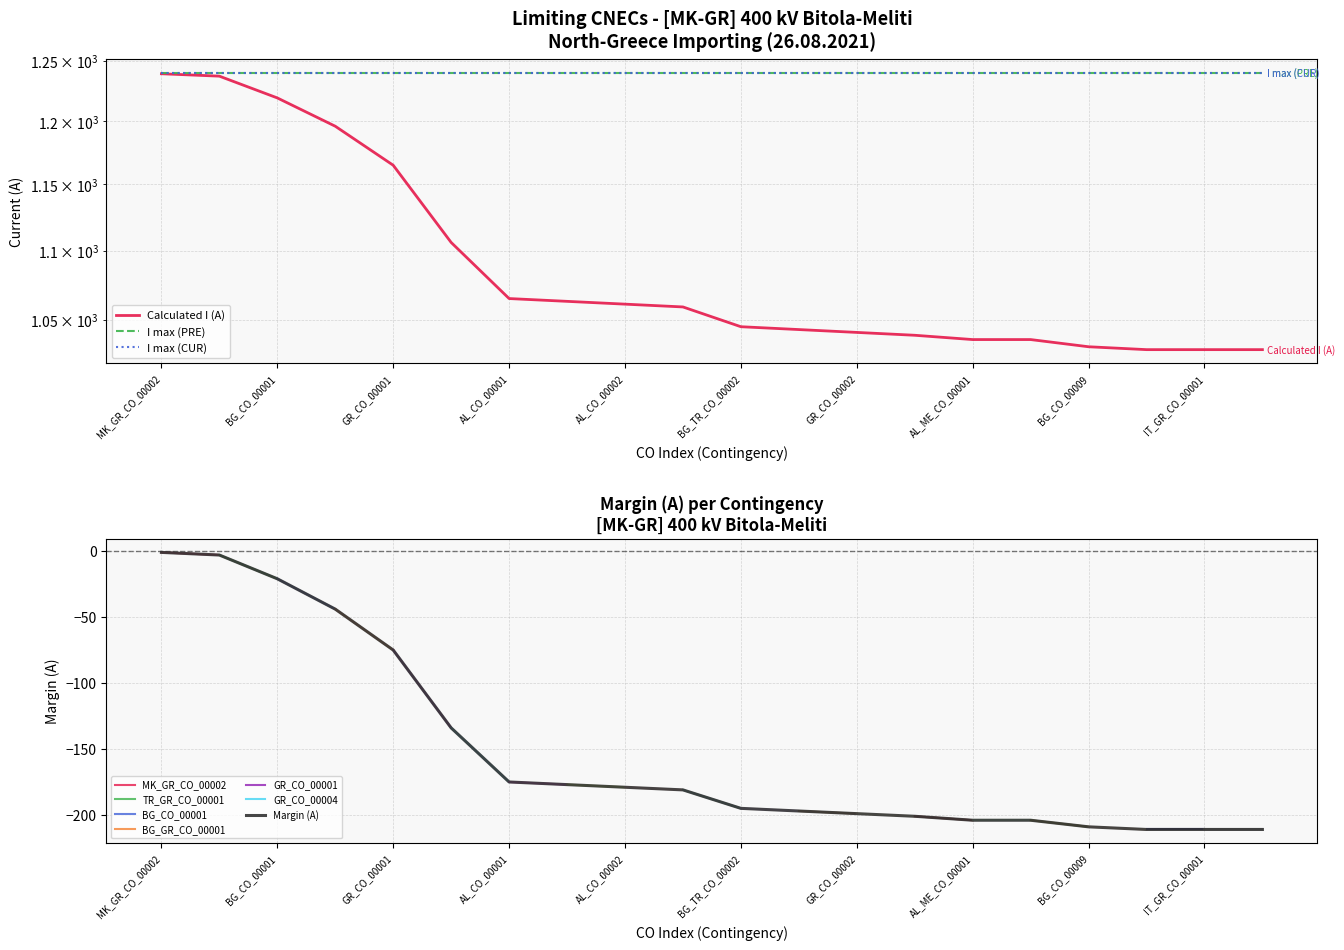

What is the sum of all Calculated I (A) values?

21768